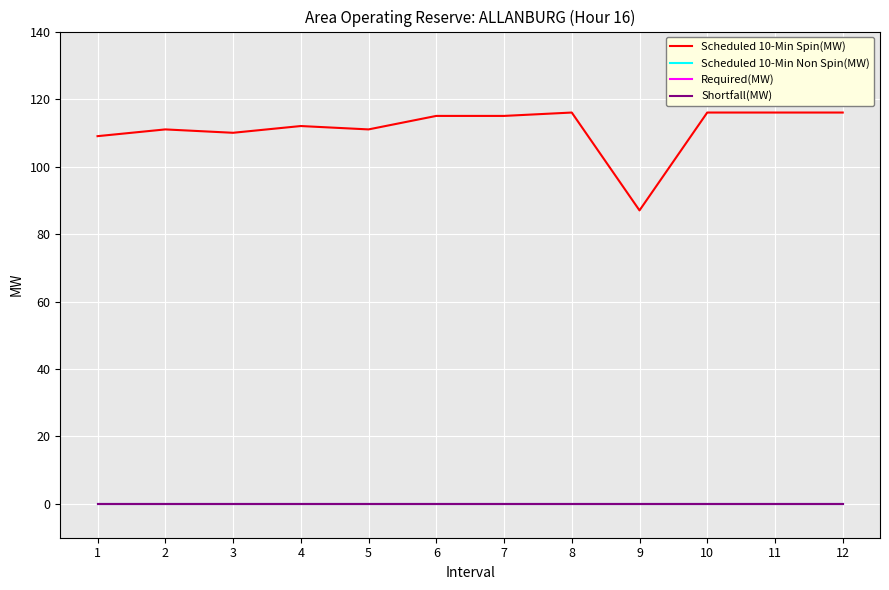

What is the spread (max minus min) of values at 5?

111